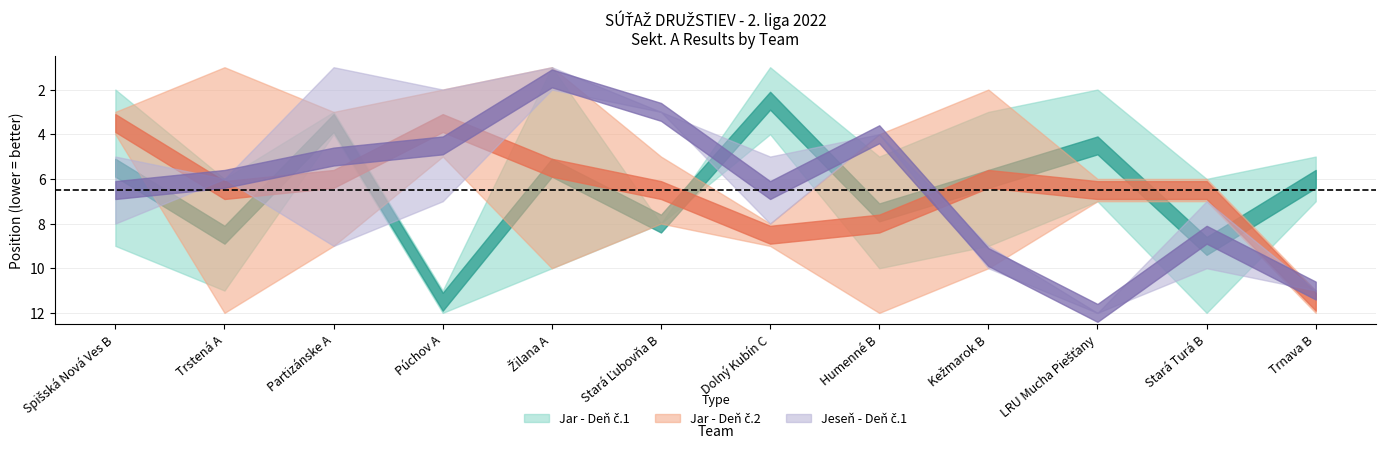

What is the average value of the Pretek č.1 Sekt. A (jar, Deň2) series?

7